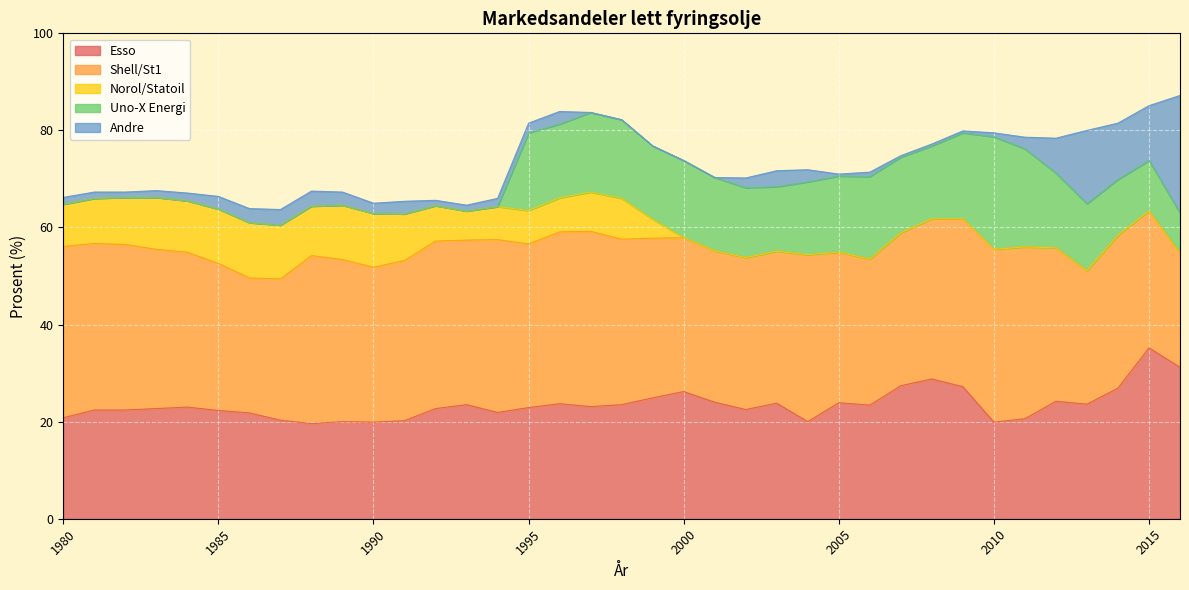

Reading right to left, what are all the values shown in this chart?

Esso: 2016=31.2	2015=35.2	2014=26.9	2013=23.6	2012=24.2	2011=20.6	2010=19.9	2009=27.2	2008=28.8	2007=27.4	2006=23.4	2005=23.9	2004=20.0	2003=23.8	2002=22.5	2001=24.0	2000=26.2	1999=24.9	1998=23.5	1997=23.1	1996=23.7	1995=22.9	1994=21.9	1993=23.5	1992=22.7	1991=20.2	1990=19.9	1989=20.0	1988=19.6	1987=20.3	1986=21.8	1985=22.3	1984=23.0	1983=22.7	1982=22.4	1981=22.4	1980=20.8
Shell/St1: 2016=23.5	2015=28.2	2014=31.5	2013=27.5	2012=31.6	2011=35.4	2010=35.6	2009=34.6	2008=33.0	2007=31.5	2006=30.1	2005=31.0	2004=34.4	2003=31.3	2002=31.3	2001=31.2	2000=31.7	1999=32.9	1998=34.1	1997=36.1	1996=35.4	1995=33.7	1994=35.6	1993=33.9	1992=34.5	1991=33.0	1990=31.9	1989=33.4	1988=34.6	1987=29.1	1986=27.8	1985=30.3	1984=31.9	1983=32.8	1982=34.1	1981=34.3	1980=35.3
Norol/Statoil: 2016=0.0	2015=0.0	2014=0.0	2013=0.0	2012=0.0	2011=0.0	2010=0.0	2009=0.0	2008=0.0	2007=0.0	2006=0.0	2005=0.0	2004=0.0	2003=0.0	2002=0.0	2001=0.0	2000=0.0	1999=3.9	1998=8.4	1997=8.1	1996=7.0	1995=6.9	1994=6.8	1993=6.0	1992=7.3	1991=9.6	1990=11.1	1989=11.2	1988=10.2	1987=11.1	1986=11.4	1985=11.2	1984=10.6	1983=10.7	1982=9.7	1981=9.3	1980=8.7
Uno-X Energi: 2016=8.3	2015=10.4	2014=11.5	2013=13.8	2012=15.4	2011=20.2	2010=23.2	2009=17.7	2008=15.0	2007=15.6	2006=17.0	2005=15.7	2004=15.0	2003=13.3	2002=14.4	2001=15.1	2000=15.9	1999=15.1	1998=16.2	1997=16.4	1996=15.2	1995=16.0	1994=0.0	1993=0.0	1992=0.0	1991=0.0	1990=0.0	1989=0.0	1988=0.0	1987=0.0	1986=0.0	1985=0.0	1984=0.0	1983=0.0	1982=0.0	1981=0.0	1980=0.0
Andre: 2016=24.2	2015=11.3	2014=11.6	2013=15.1	2012=7.2	2011=2.4	2010=0.8	2009=0.4	2008=0.4	2007=0.3	2006=0.9	2005=0.4	2004=2.5	2003=3.3	2002=2.0	2001=0.0	2000=0.0	1999=0.0	1998=0.0	1997=0.0	1996=2.6	1995=2.0	1994=1.7	1993=1.2	1992=1.1	1991=2.6	1990=2.1	1989=2.7	1988=3.1	1987=3.2	1986=2.9	1985=2.6	1984=1.6	1983=1.4	1982=1.1	1981=1.3	1980=1.4